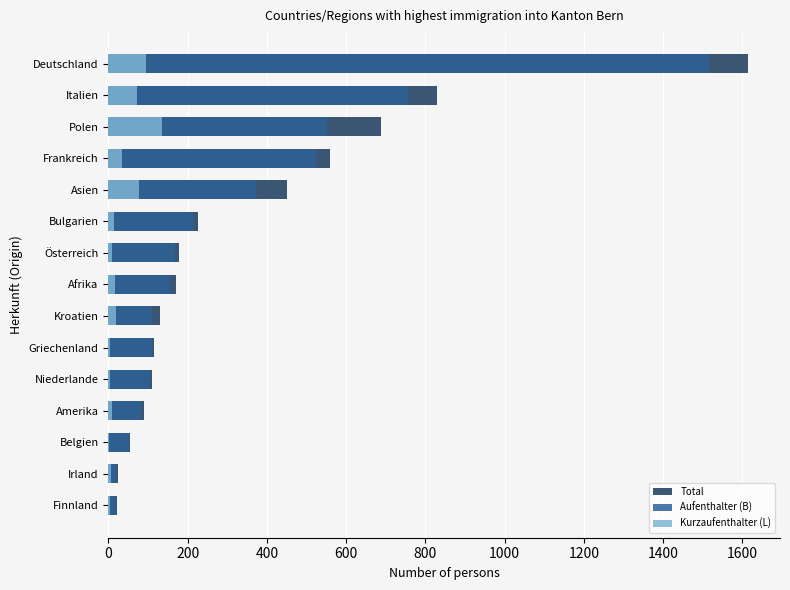

What are all the series names shown in the legend?

Total, Aufenthalter (B), Kurzaufenthalter (L)